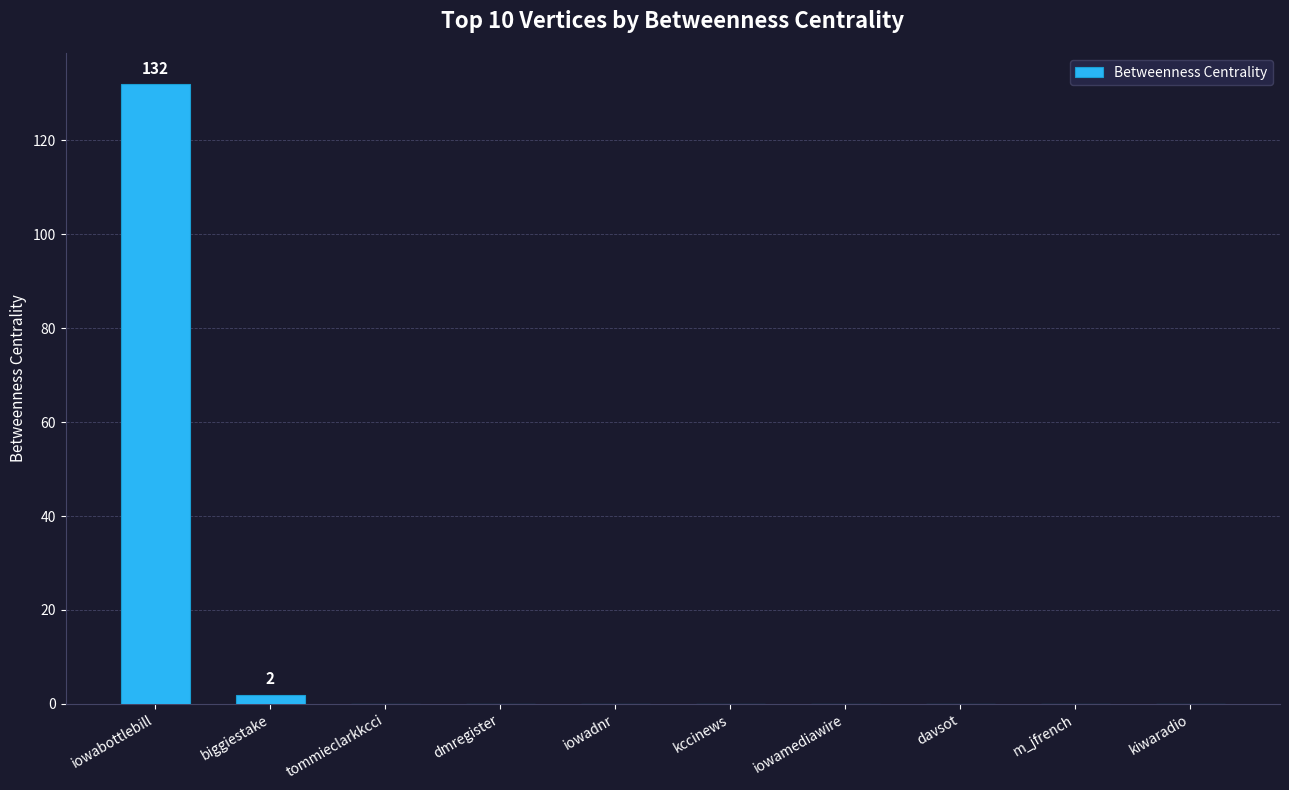

Reading left to right, list all the values displayed in this chart.

132	2	0	0	0	0	0	0	0	0